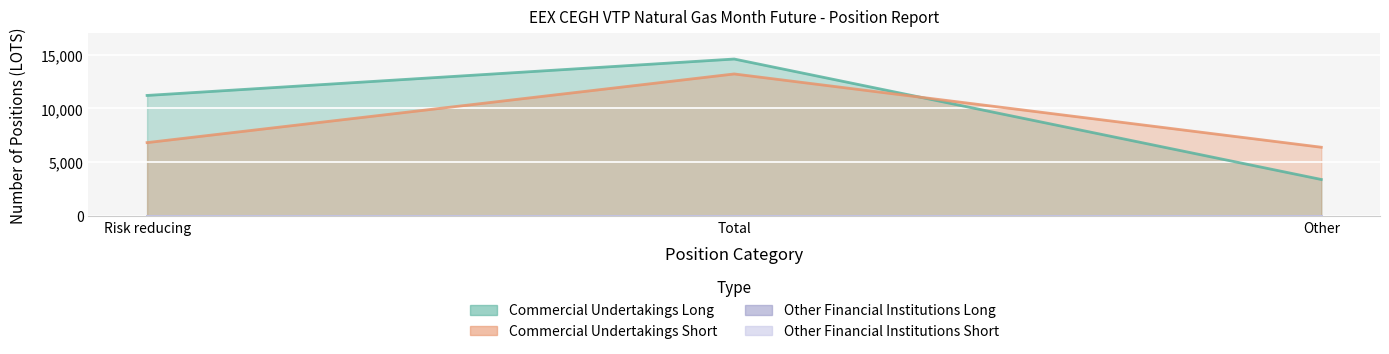

Which category has the highest value across all series?

Total